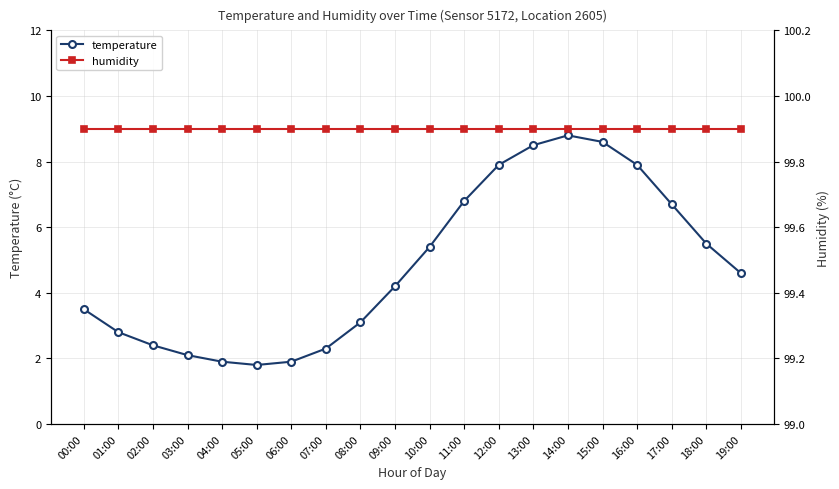

List the series in order of their peak value, lowest first.

temperature, humidity